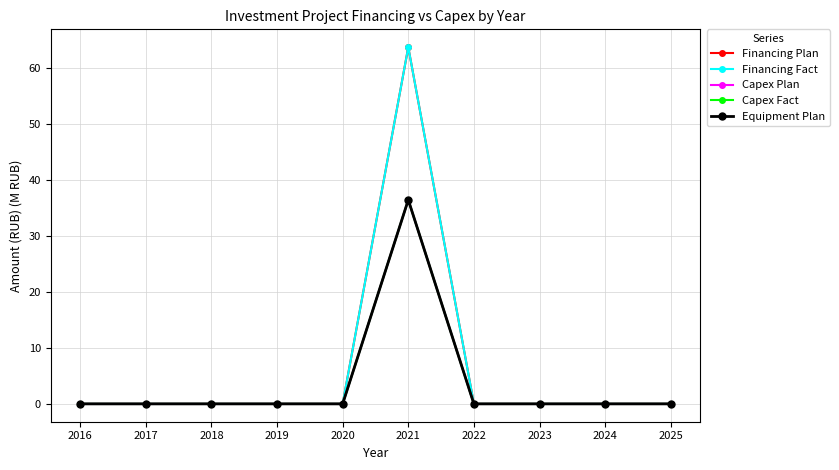

True or false: Financing Fact and Capex Fact intersect in this chart.

False